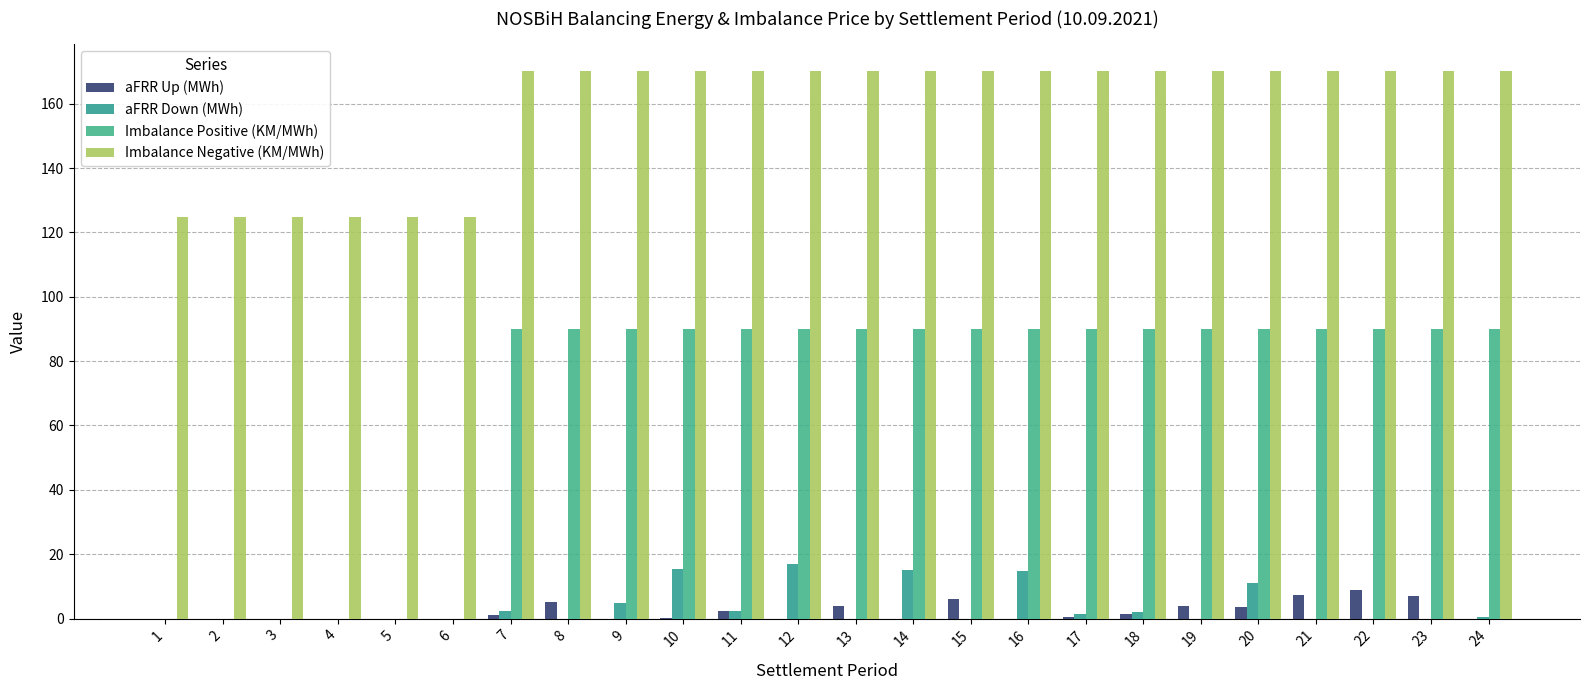

What are all the series names shown in the legend?

aFRR Up (MWh), aFRR Down (MWh), Imbalance Positive (KM/MWh), Imbalance Negative (KM/MWh)